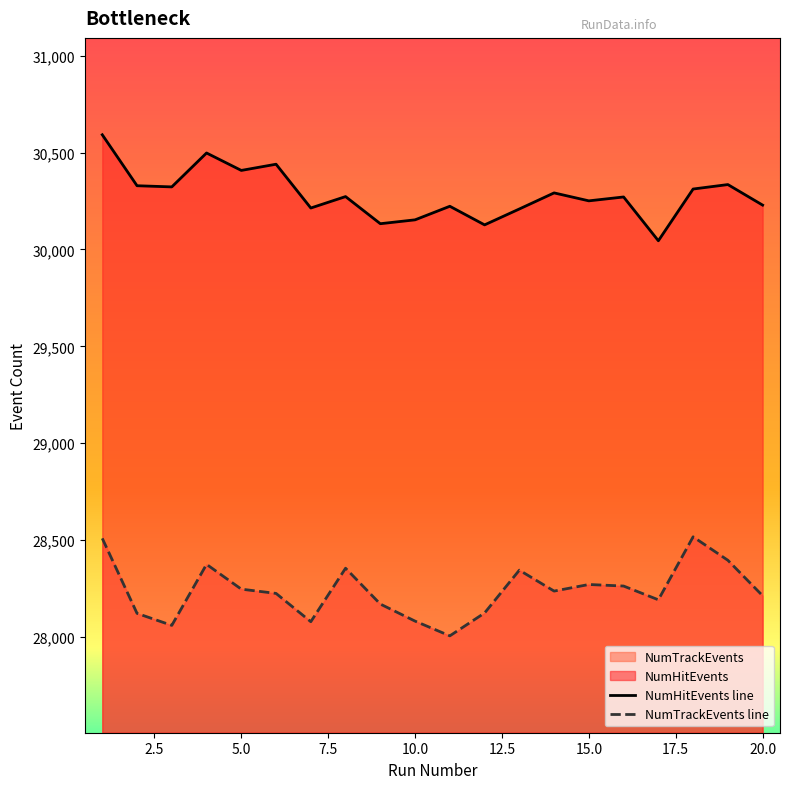

Where is the first local maximum for NumHitEvents?

4